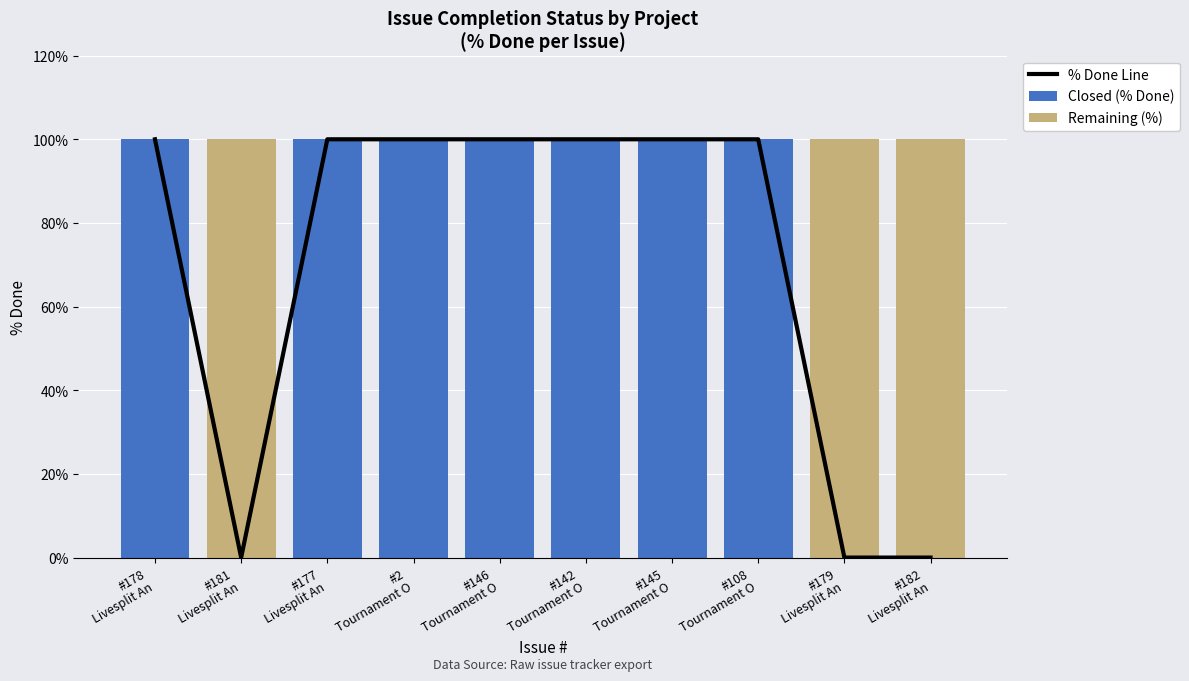

Which category has the lowest value in the % Done Line series?

#181
Livesplit An